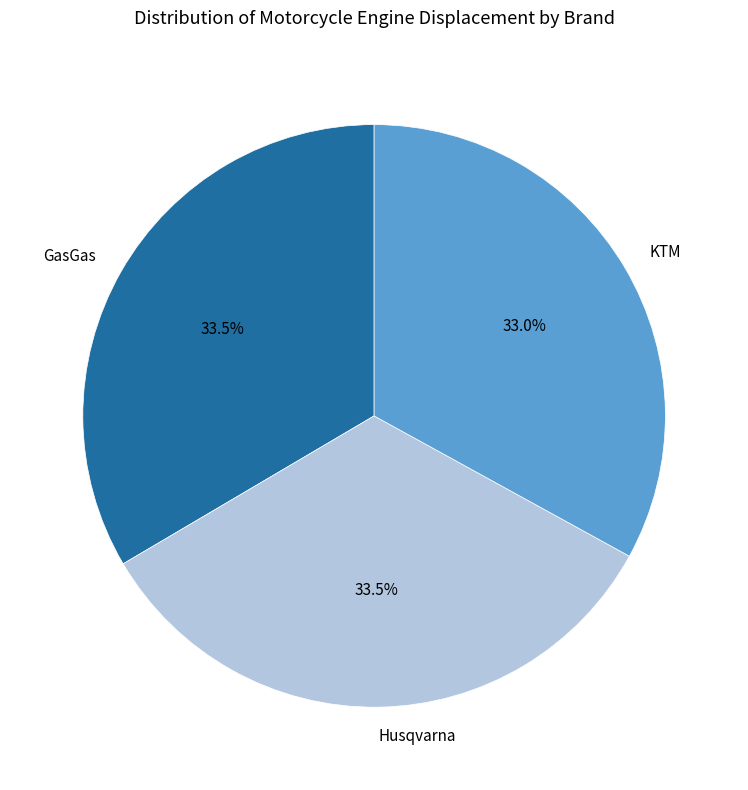

Does any single category account for the majority?

No